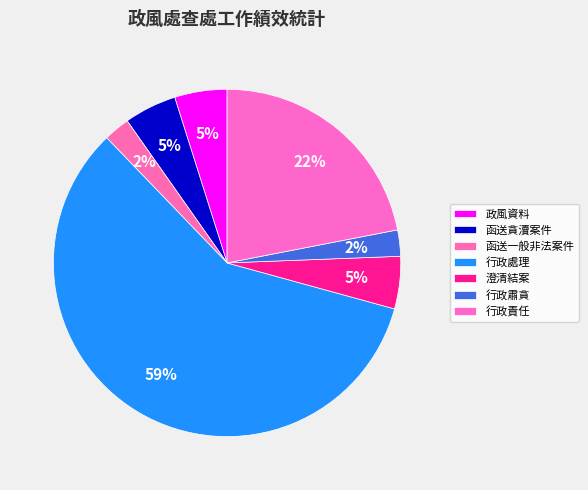

How many segments does this pie chart have?

7